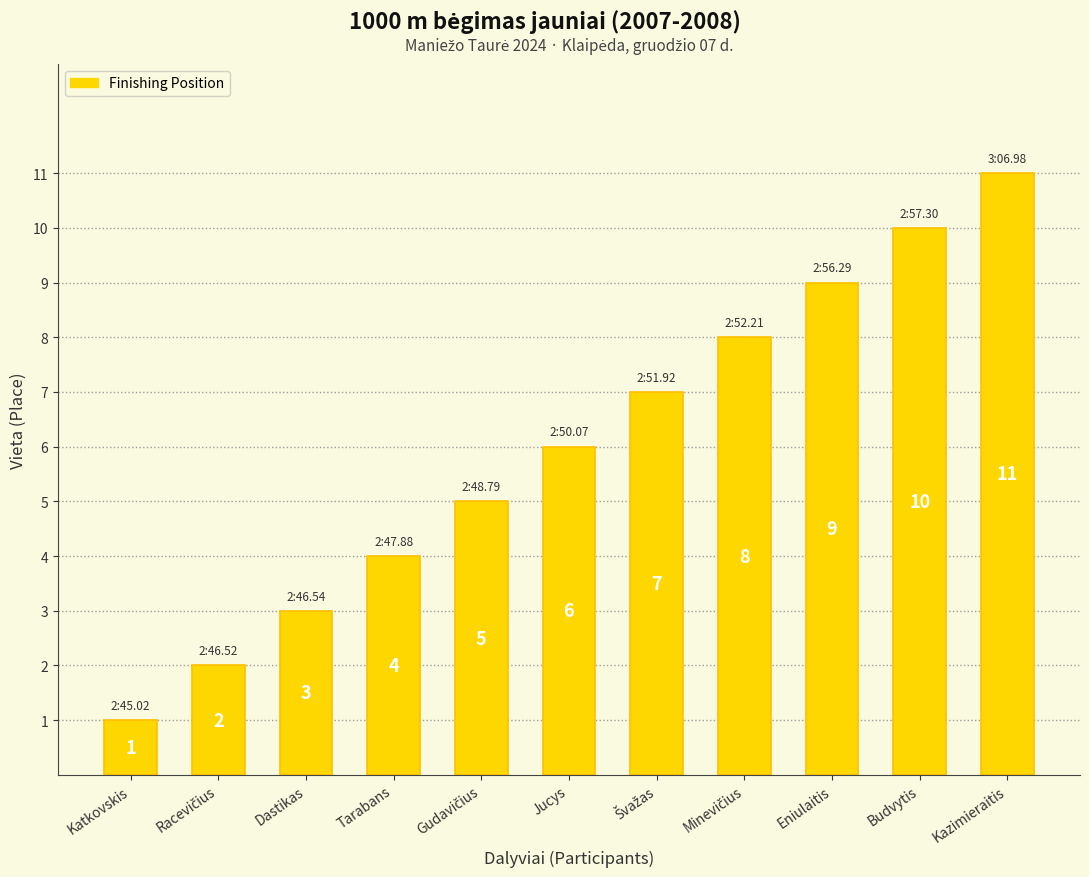

How many bars are there in total?

11